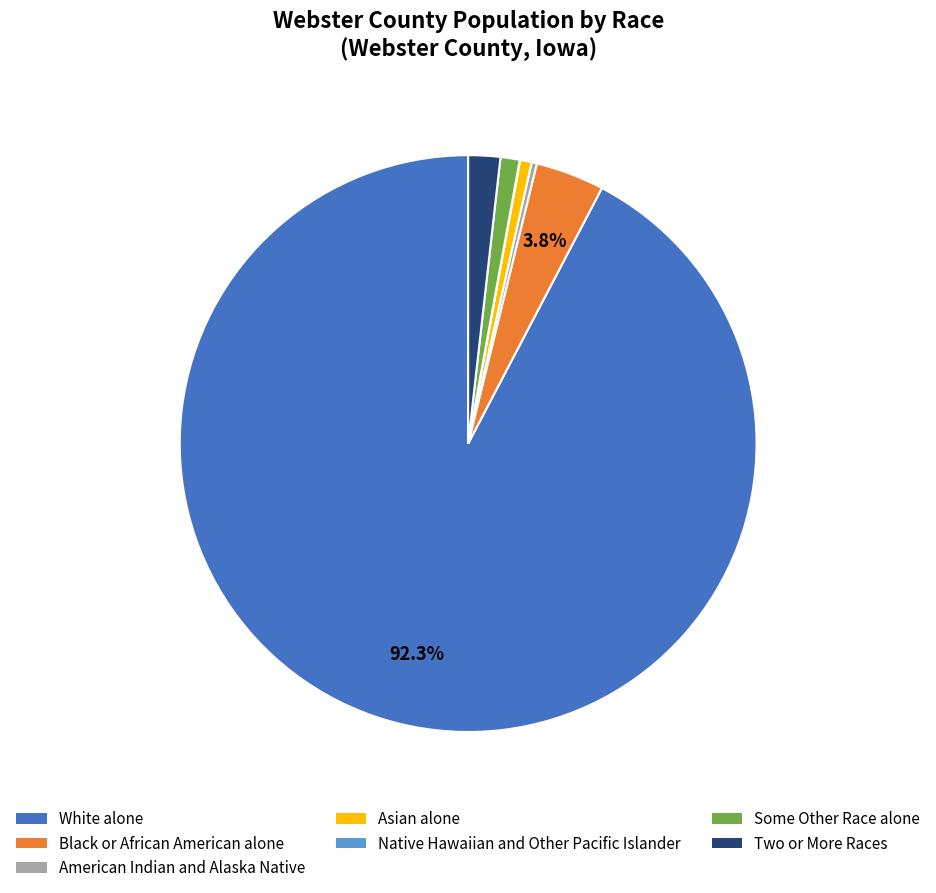

Which category has the biggest portion of the pie?

White alone